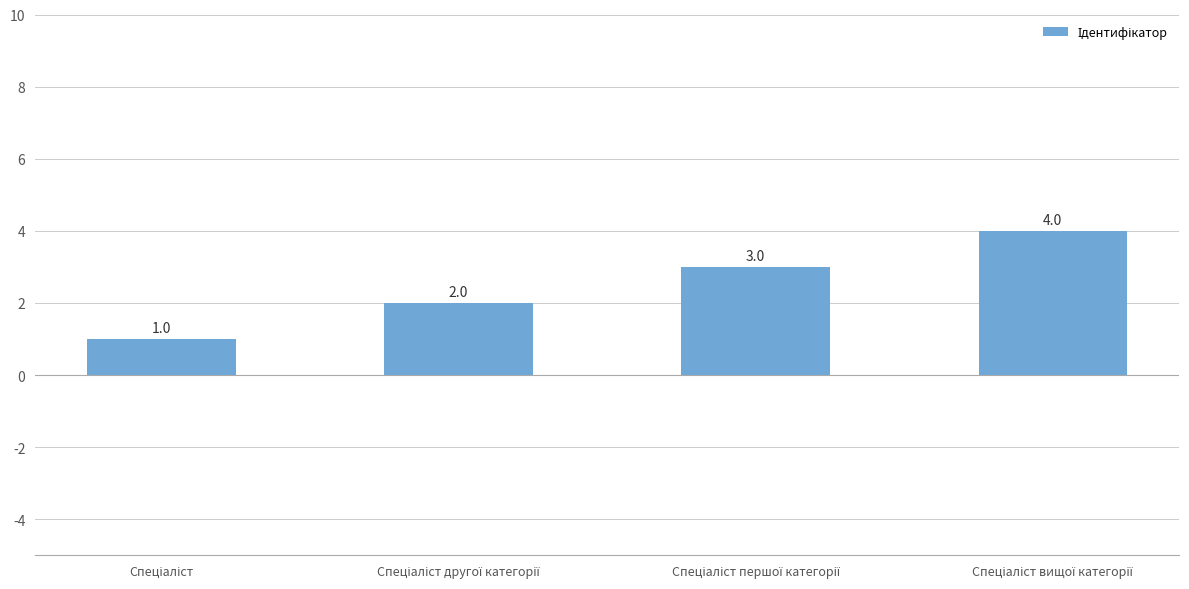

How many series are shown in this chart?

1